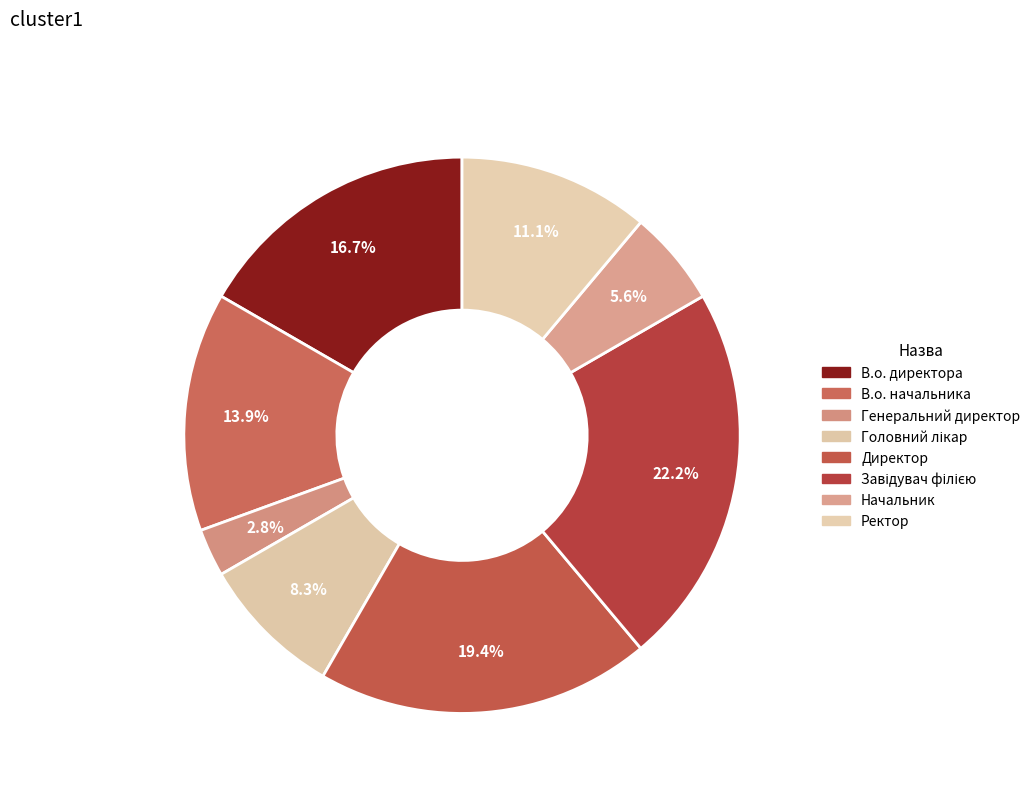

How many segments does this pie chart have?

8